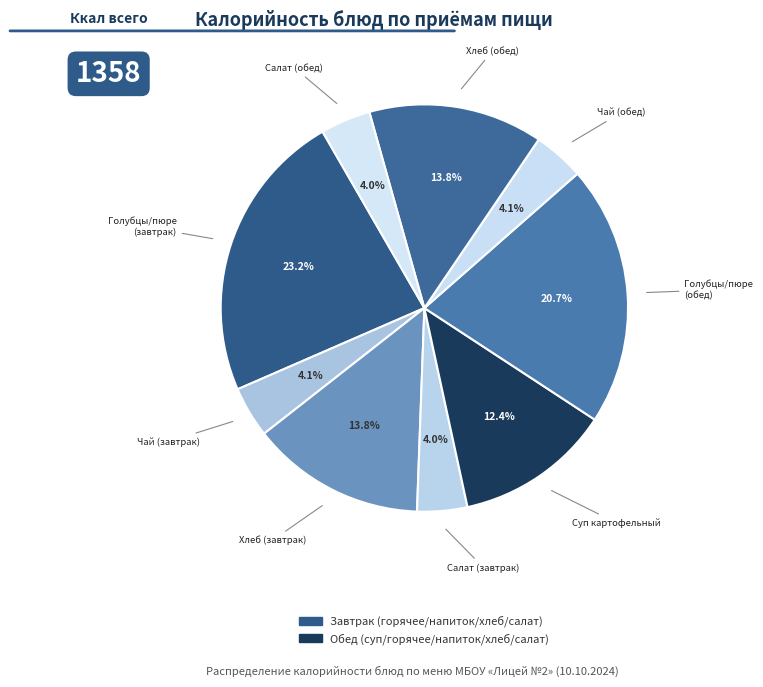

Is there a majority slice in this chart?

No